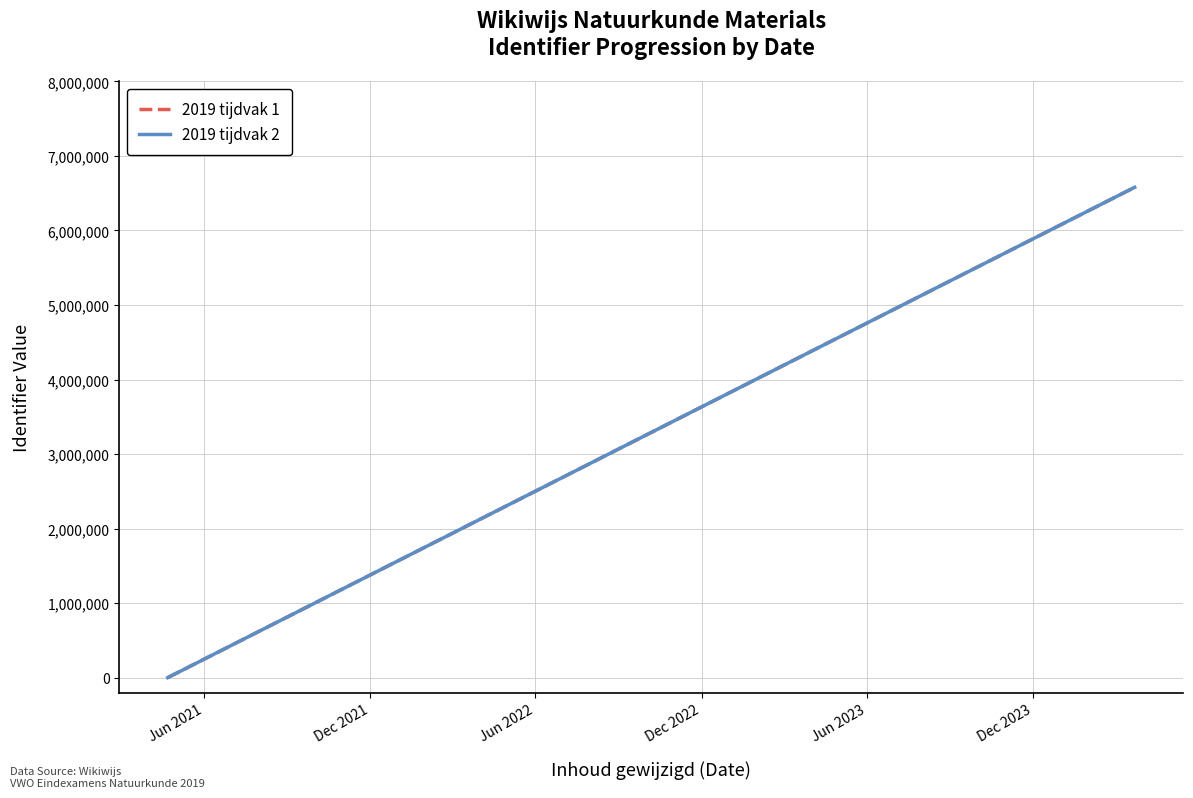

How many 2019 tijdvak 2 values are between 0 and 6578745?

2